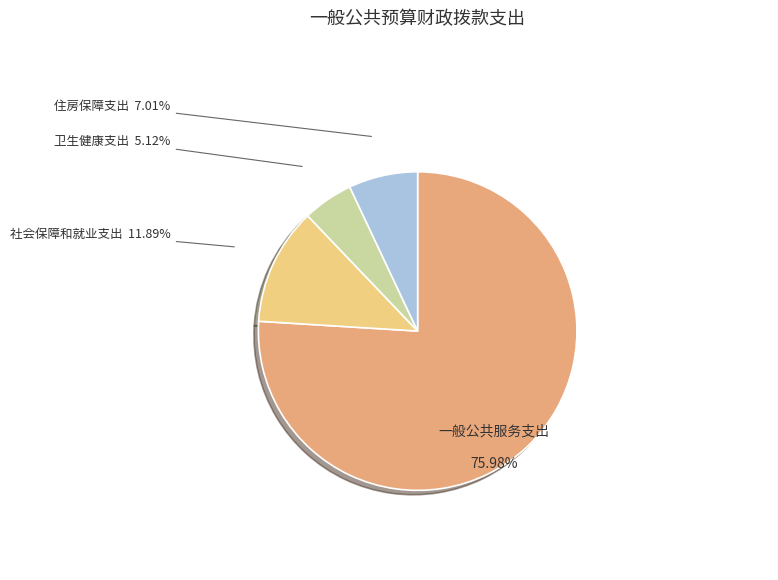

What is the smallest slice in the pie chart?

卫生健康支出